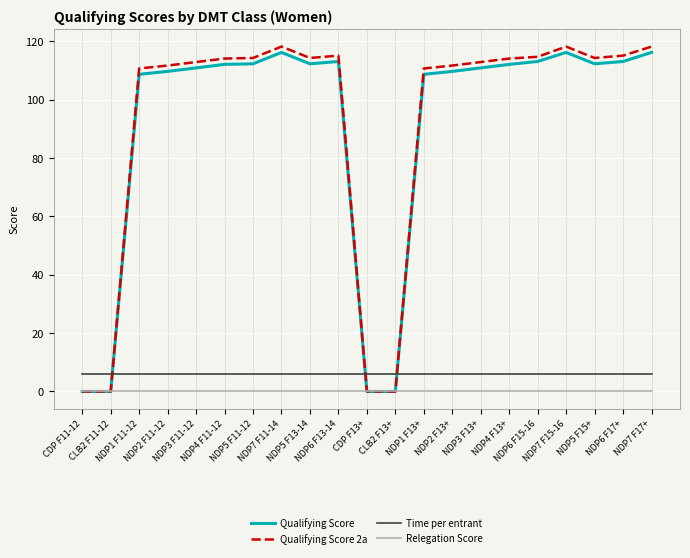

How many intersections are there between Time per entrant and Qualifying Score?

3